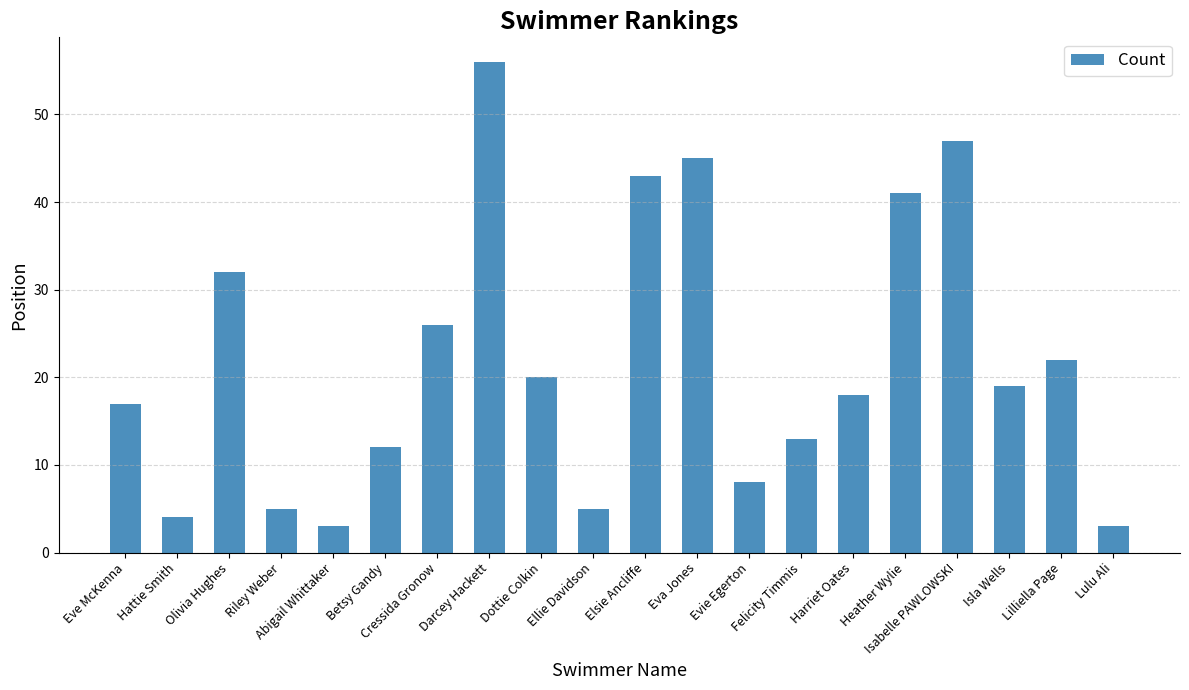

What is the smallest value displayed?

3